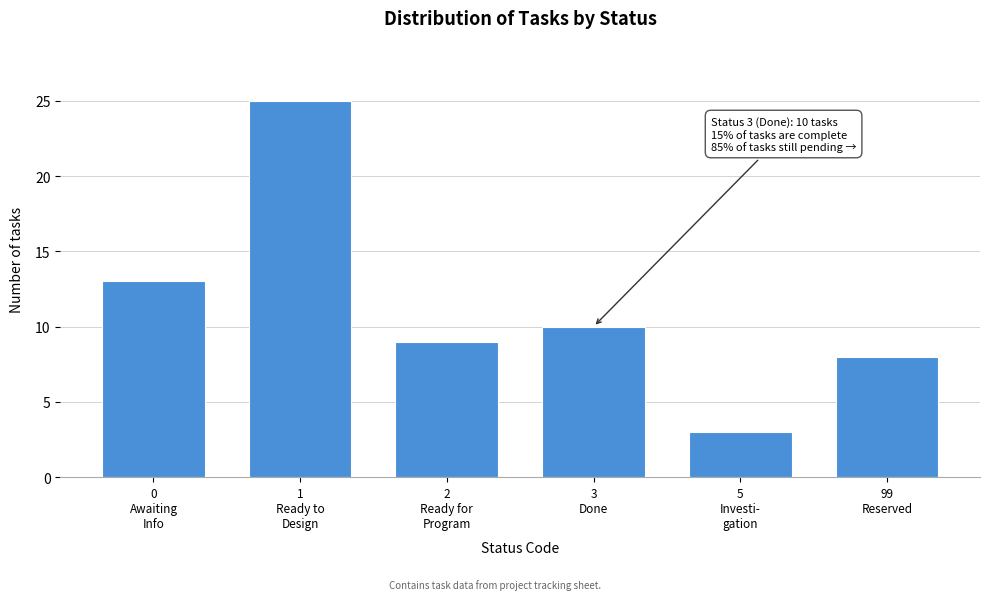

Reading left to right, what are all the values shown in this chart?

13	25	9	10	3	8